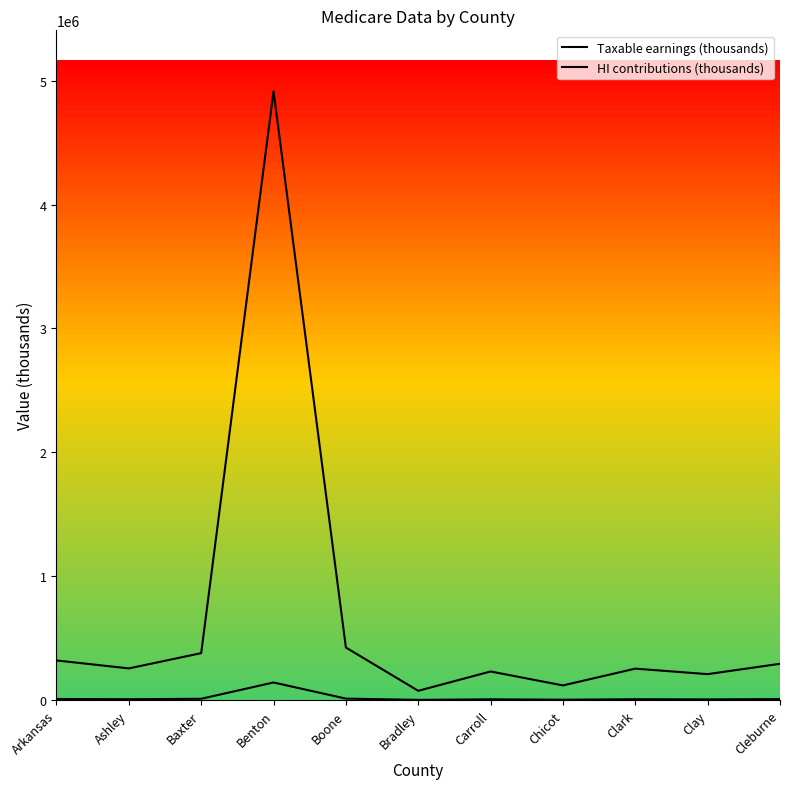

What is the difference between the Taxable earnings (thousands) values at Baxter and Chicot?

260566